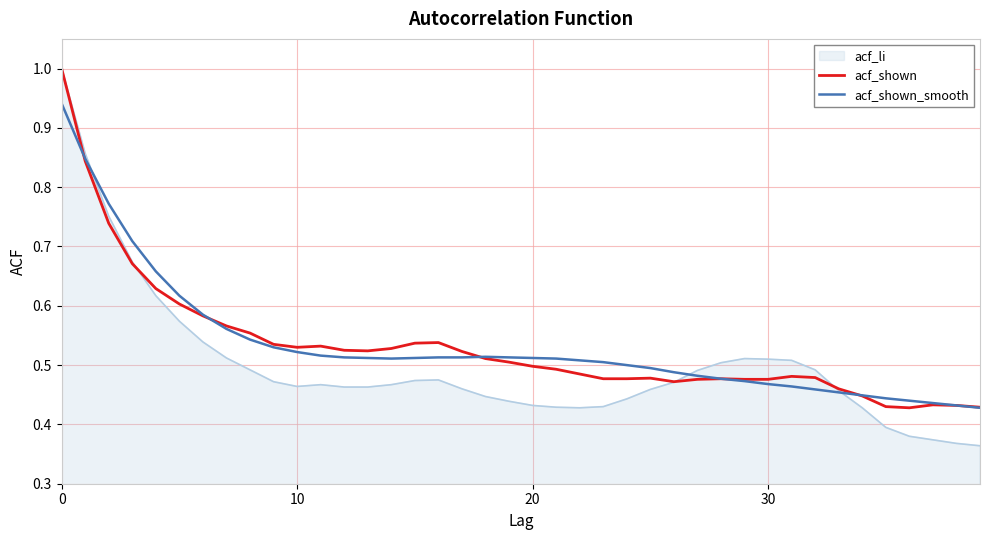

Which series has the widest spread of values?

acf_li